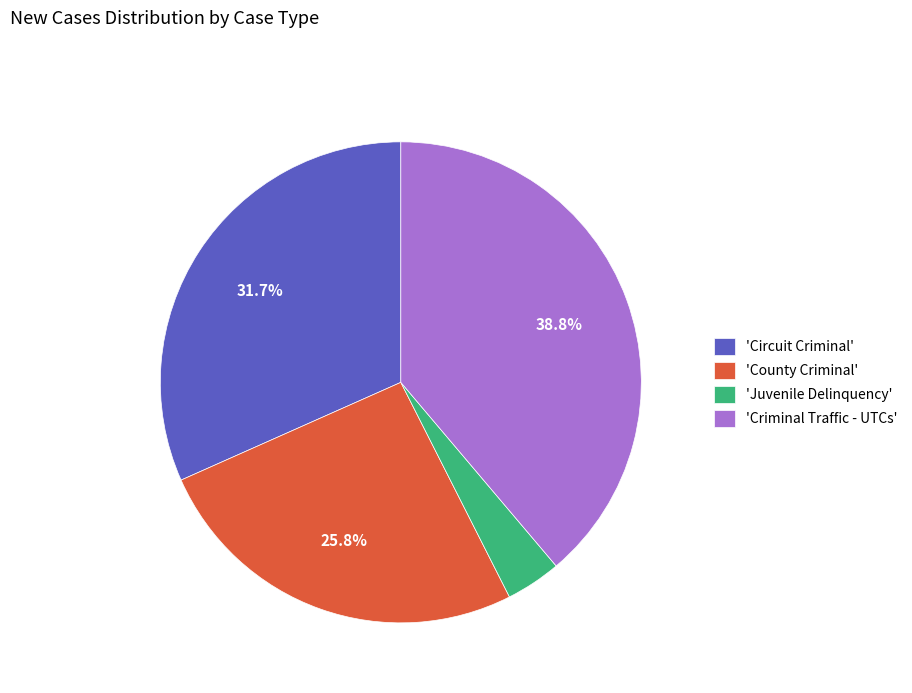

Is 'Circuit Criminal' the majority of the pie?

No